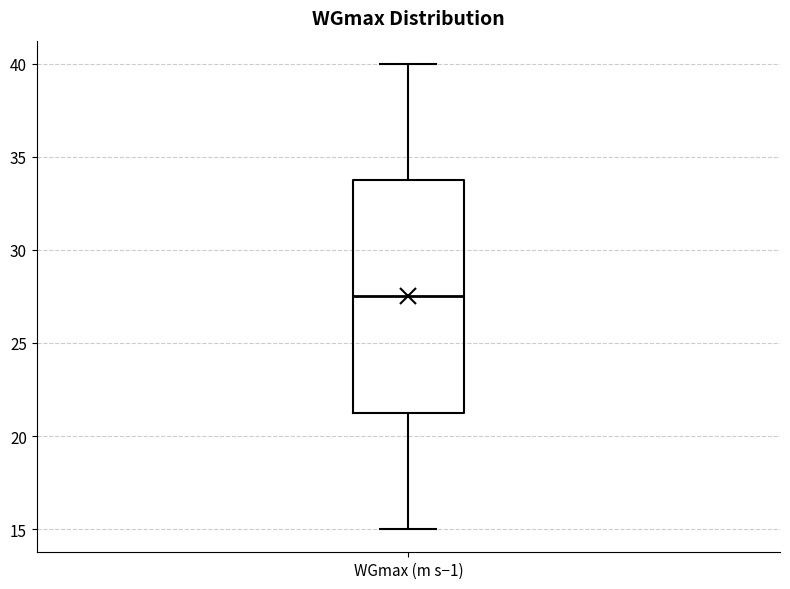

Transcribe this box plot: give where the median line is, the range the box spans, and where the two whiskers end, as read against the y-axis. The values are not printed on the chart, so give them approximately, as read against the axis.

median 27.5, box 21.5 to 34.0, whiskers 15.0 to 40.0